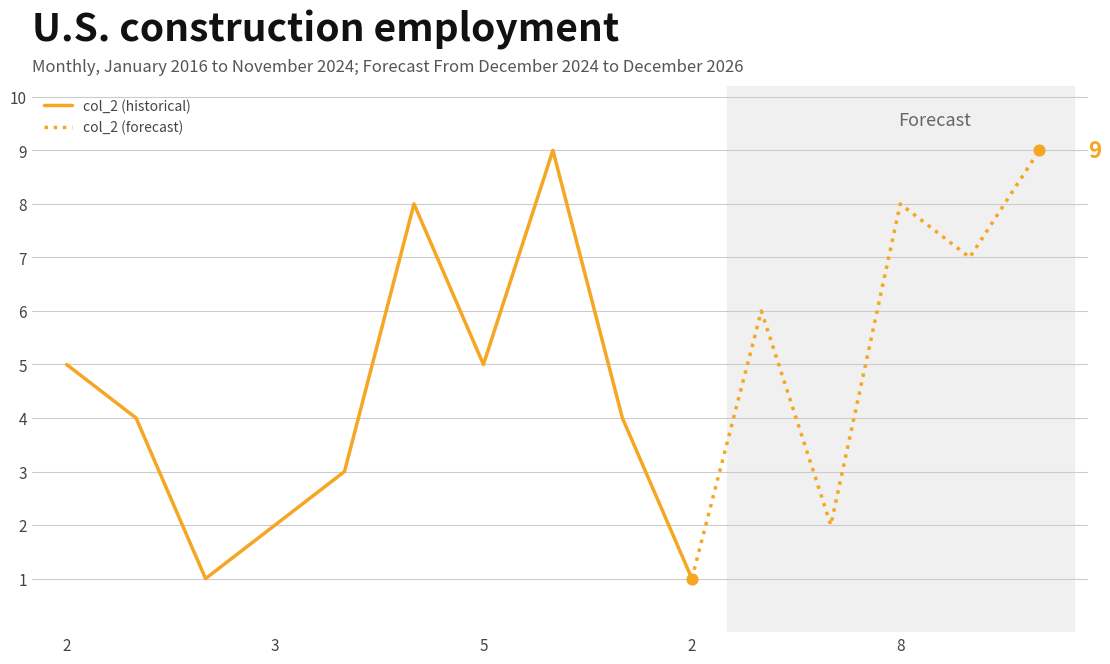

Which series has the largest Y range (max minus min)?

col_2